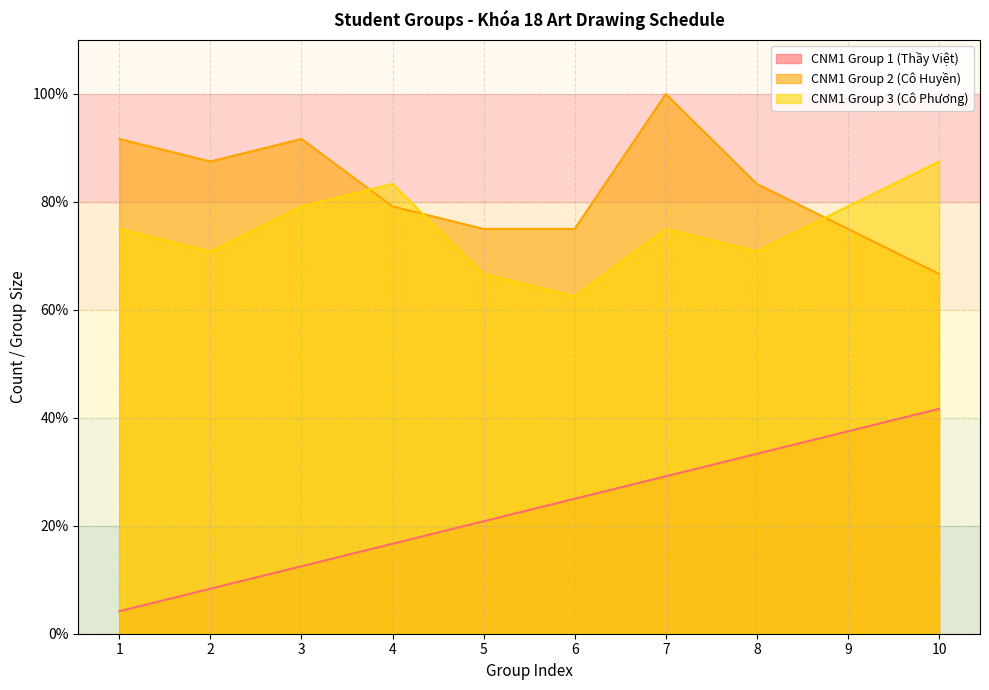

What is the difference between the CNM1 Group 2 (Cô Huyền) values at 9 and 3?

16.7